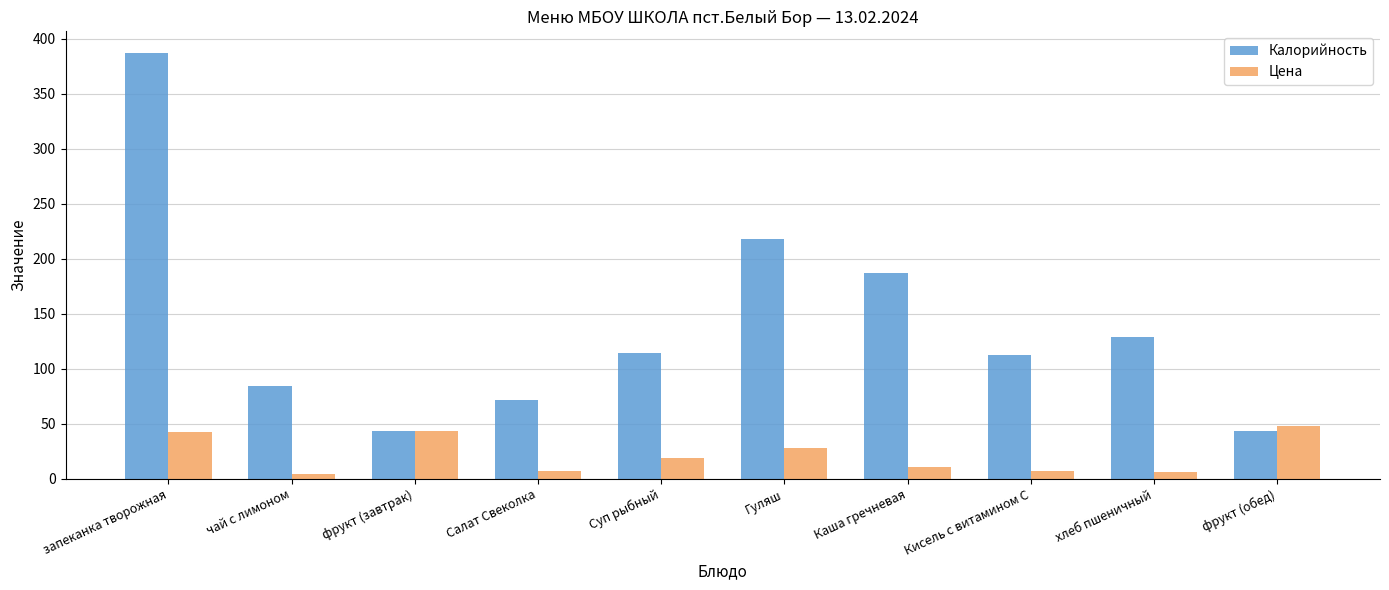

What value does the Цена series have at Каша гречневая?

10.8